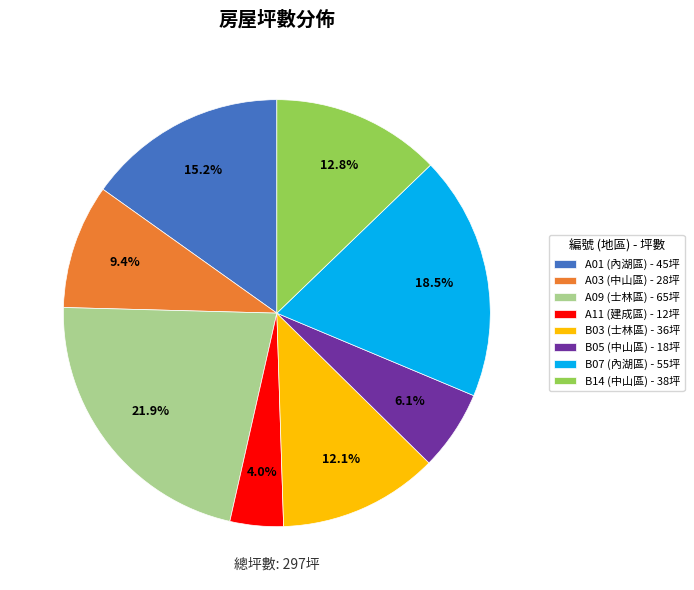

Which has a higher value, B05 (中山區) - 18坪 or A03 (中山區) - 28坪?

A03 (中山區) - 28坪